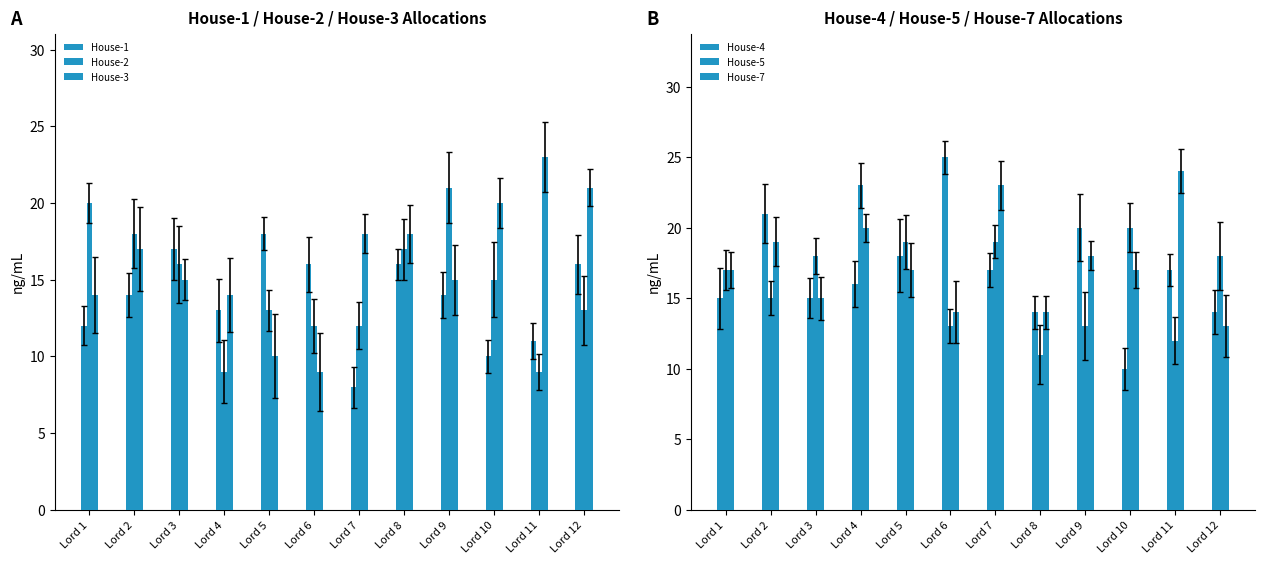

Reading right to left, list all the values displayed in this chart.

House-1: 16	11	10	14	16	8	16	18	13	17	14	12
House-2: 13	9	15	21	17	12	12	13	9	16	18	20
House-3: 21	23	20	15	18	18	9	10	14	15	17	14
House-4: 14	17	10	20	14	17	25	18	16	15	21	15
House-5: 18	12	20	13	11	19	13	19	23	18	15	17
House-7: 13	24	17	18	14	23	14	17	20	15	19	17